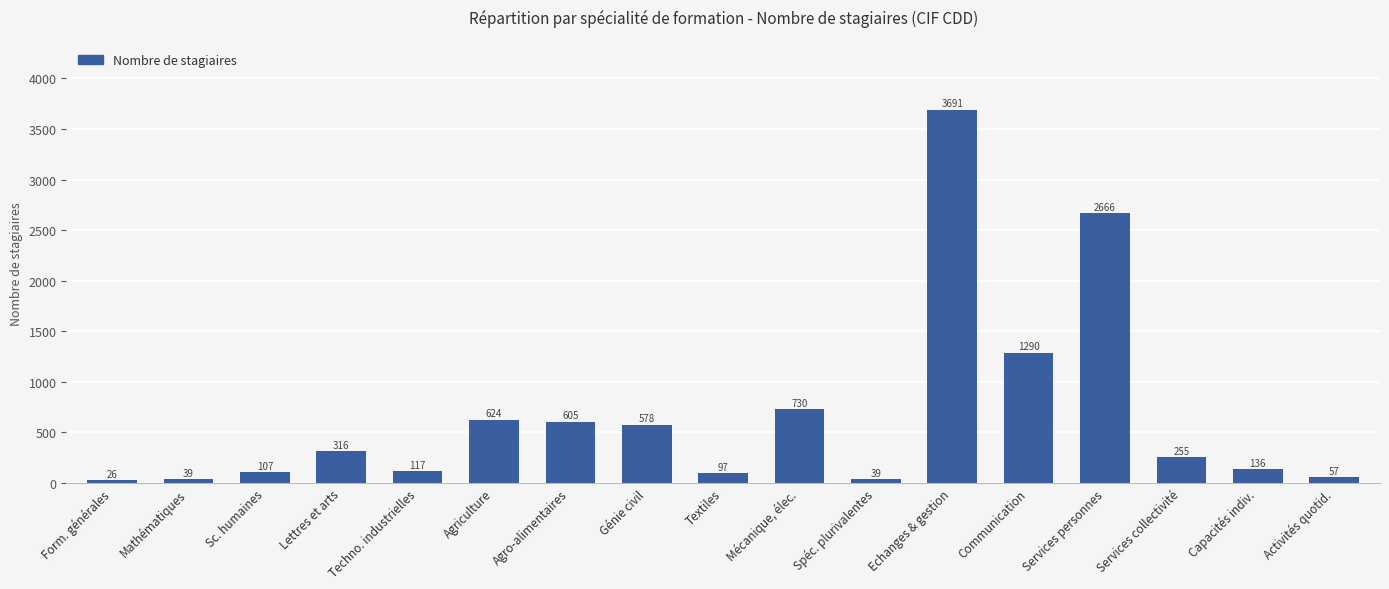

Reading left to right, transcribe all the data shown in this chart.

Form. générales=26	Mathématiques=39	Sc. humaines=107	Lettres et arts=316	Techno. industrielles=117	Agriculture=624	Agro-alimentaires=605	Génie civil=578	Textiles=97	Mécanique, élec.=730	Spéc. plurivalentes=39	Echanges & gestion=3691	Communication=1290	Services personnes=2666	Services collectivité=255	Capacités indiv.=136	Activités quotid.=57